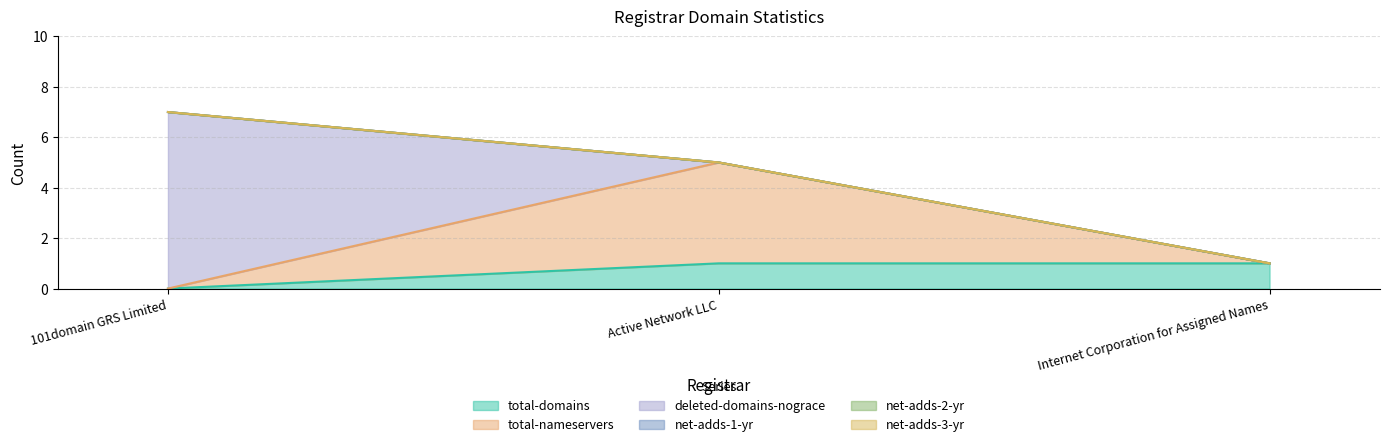

Reading left to right, what are all the values shown in this chart?

total-domains: 0	1	1
total-nameservers: 0	4	0
deleted-domains-nograce: 7	0	0
net-adds-1-yr: 0	0	0
net-adds-2-yr: 0	0	0
net-adds-3-yr: 0	0	0